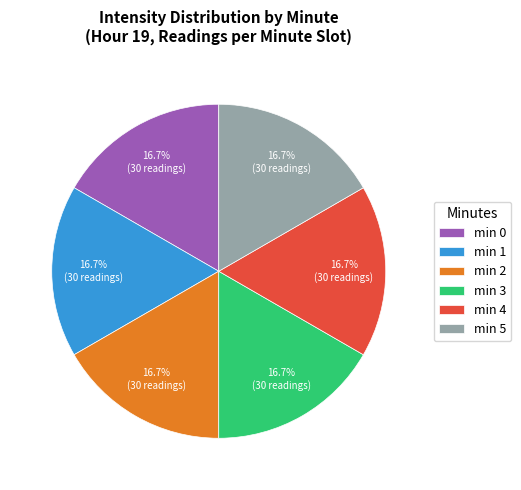

What portion of the pie excludes min 0?

83.3%